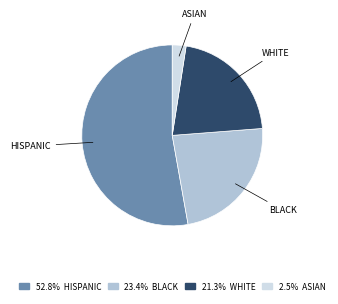

Does any single category account for the majority?

Yes